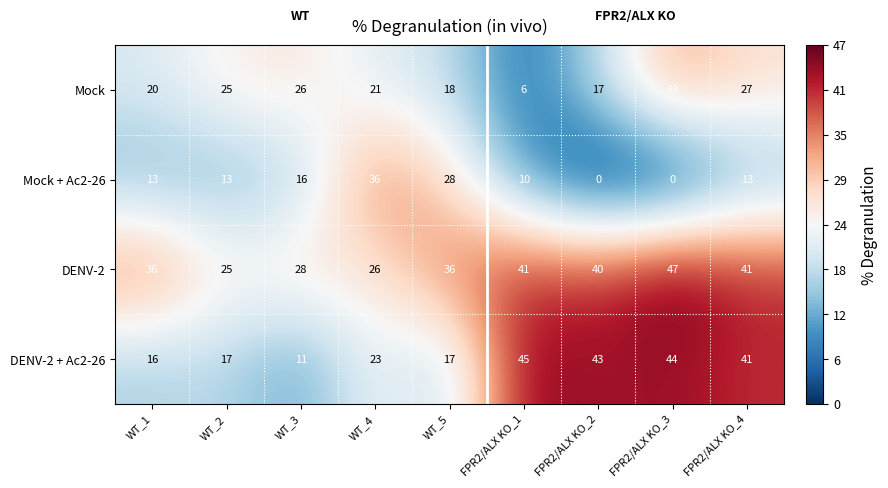

Rank the series by their average value, from lowest to highest.

Mock + Ac2-26, Mock, DENV-2 + Ac2-26, DENV-2